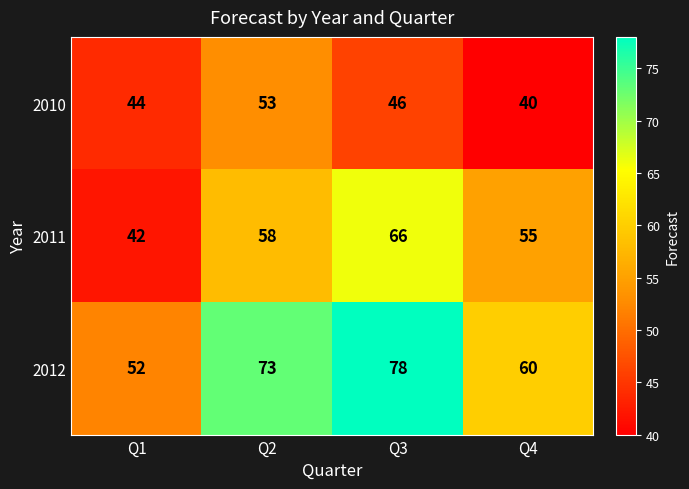

Between Q1 and Q4, which series saw the biggest shift?

2011